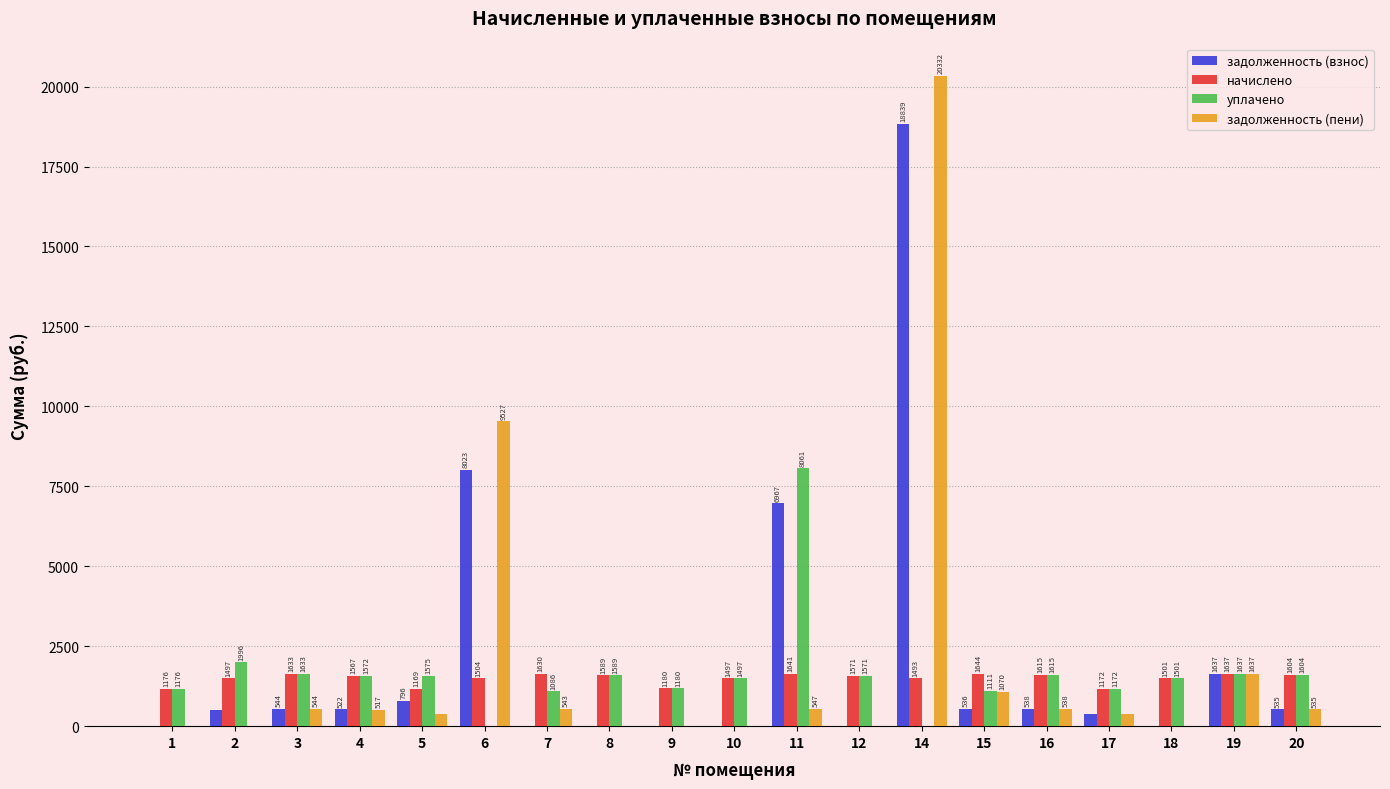

The value of начислено at 10 is 1496.9. True or false?

True